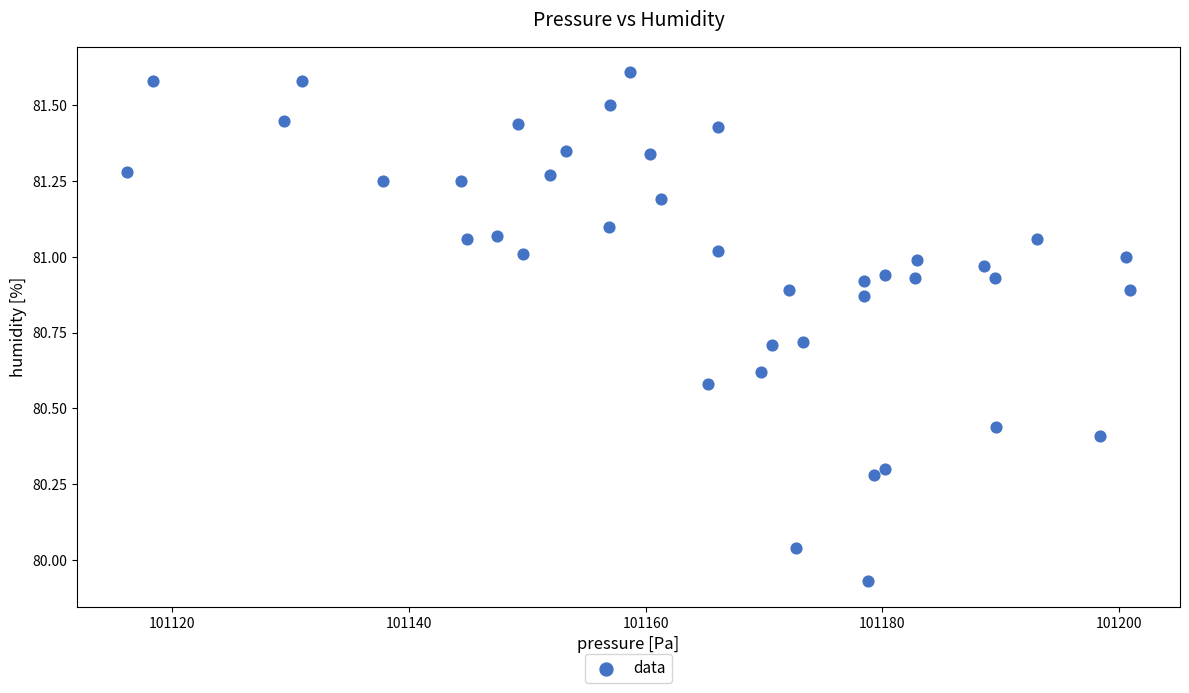

What is the range of X values (max minus min)?

84.8